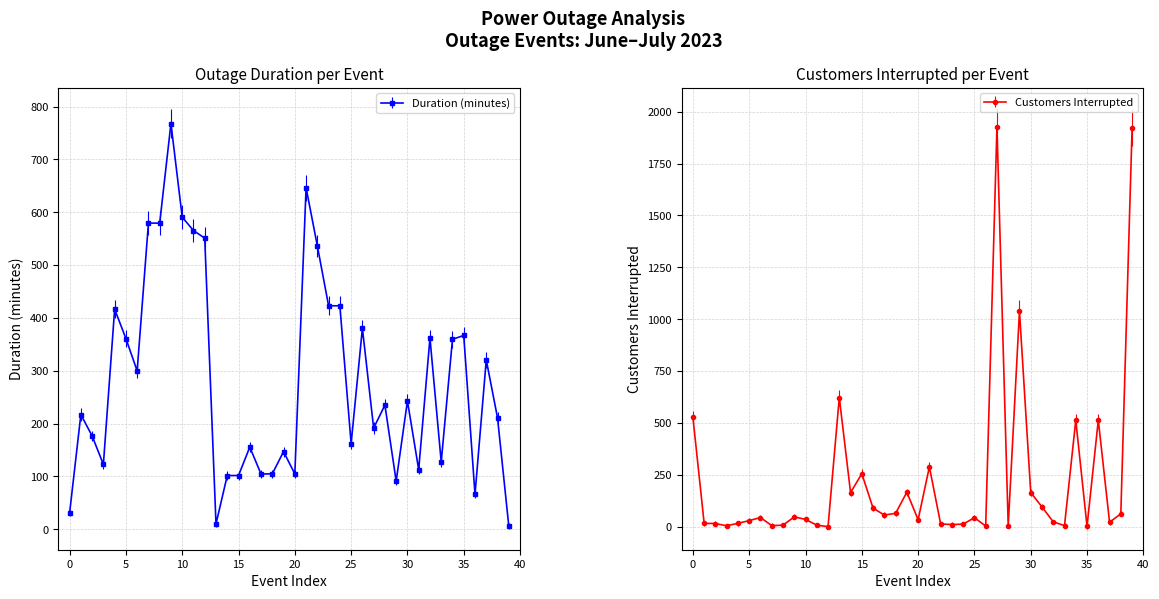

What is the average value of the Customers Interrupted series?

222